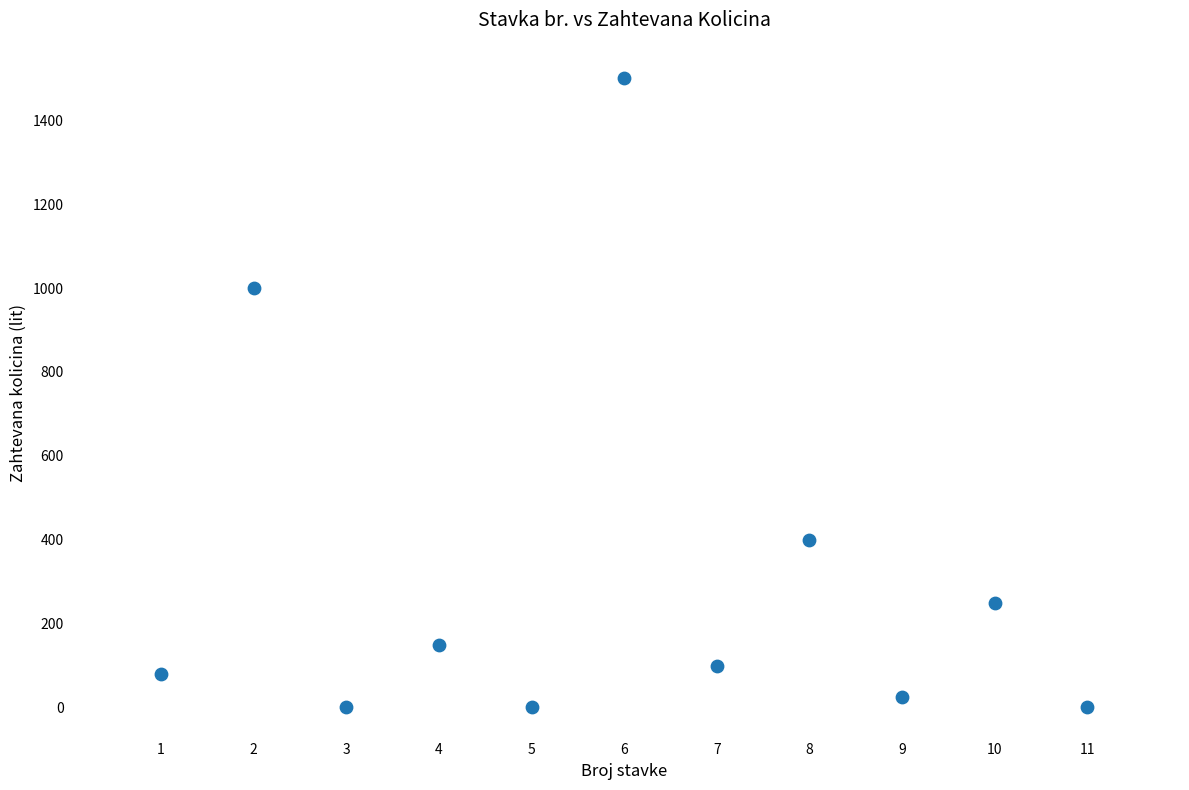

What Y value in the scatter plot is closest to 750?

1000